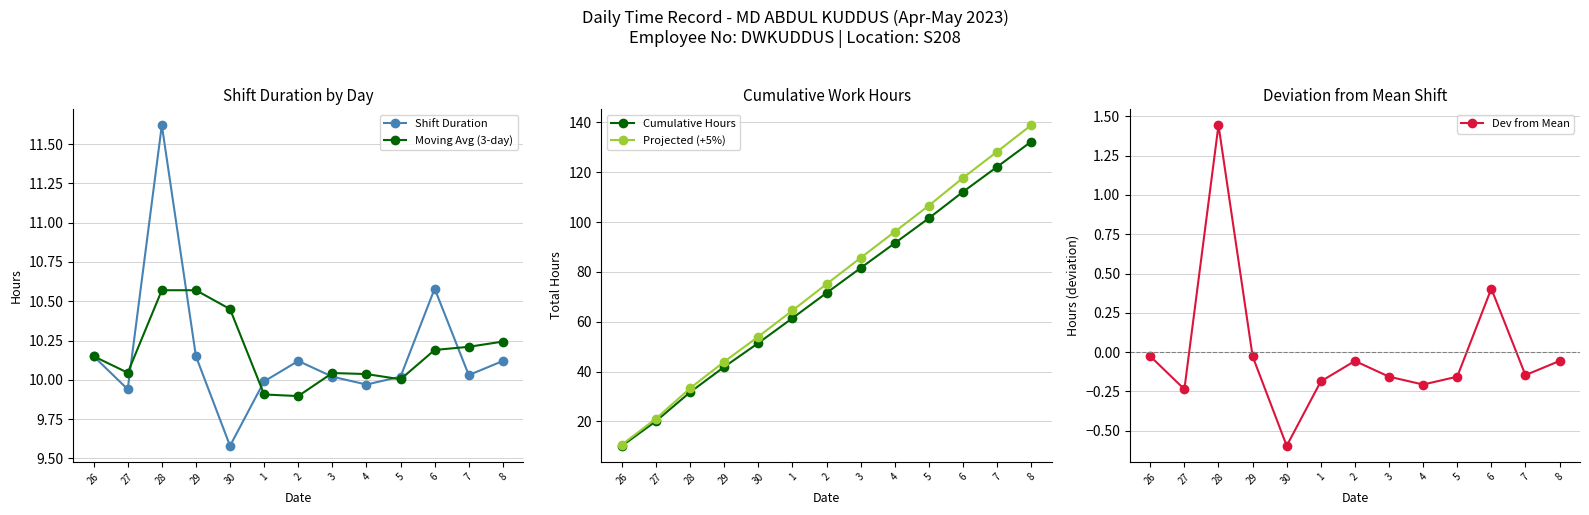

Is this an area chart (filled region under the line)?

No